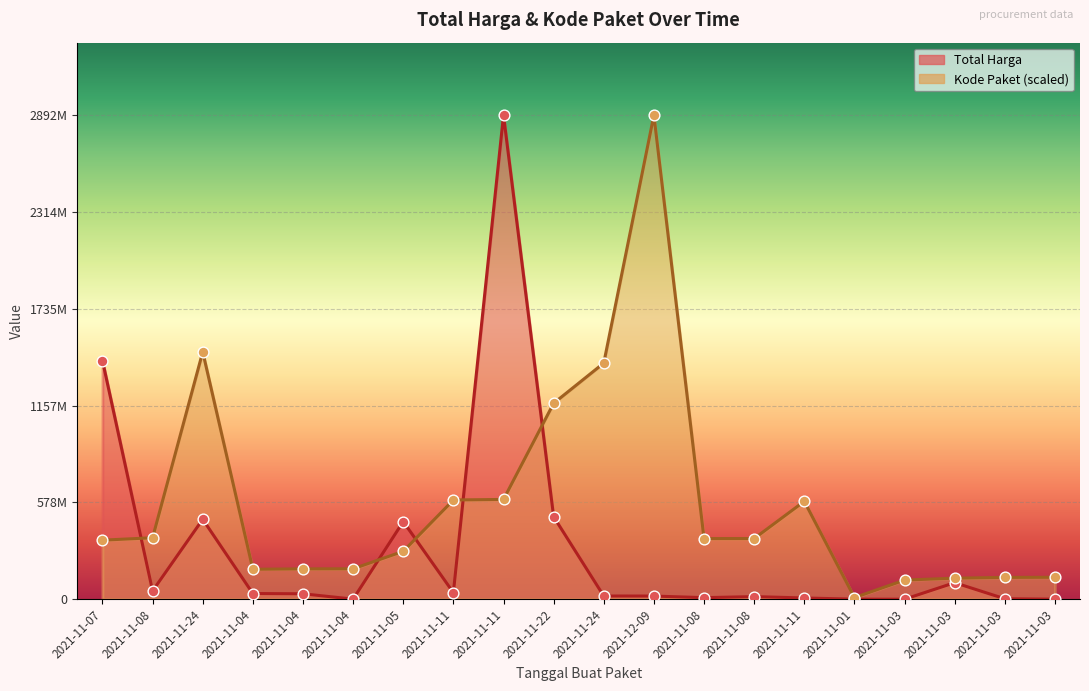

Which series has the widest spread of Y values?

Total Harga